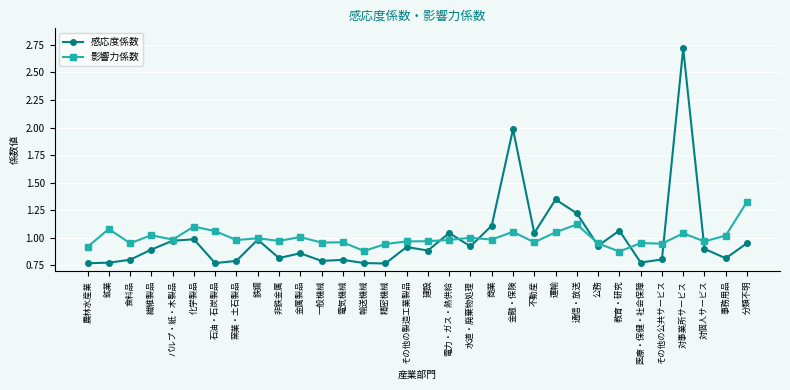

At which category does 影響力係数 reach its first local valley?

食料品